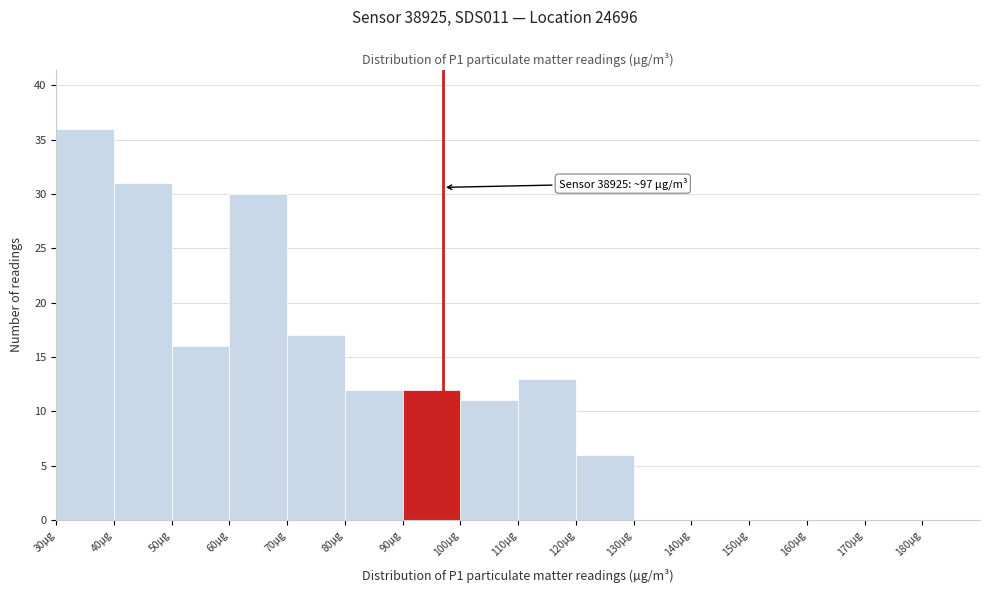

Over which range of the x-axis is the bar tallest?

30 to 40